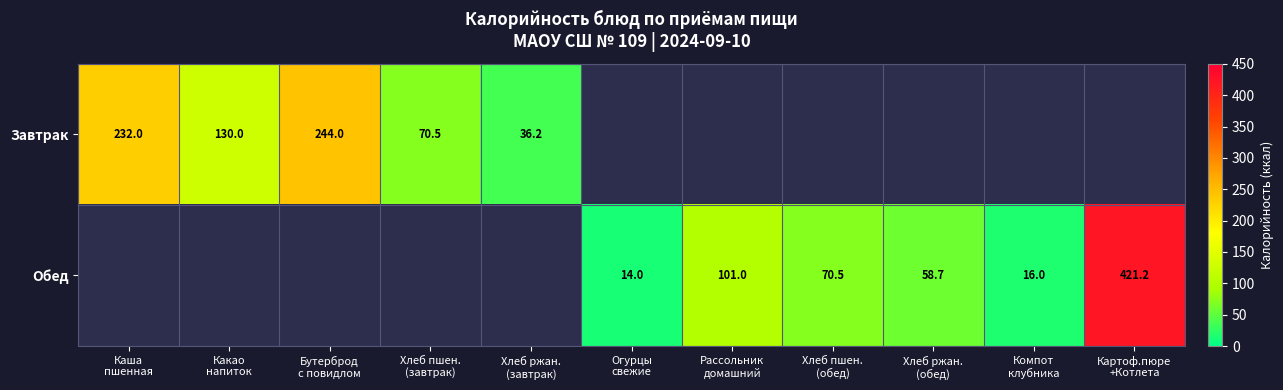

Which has a higher value, Какао
напиток or Хлеб ржан.
(завтрак)?

Какао
напиток